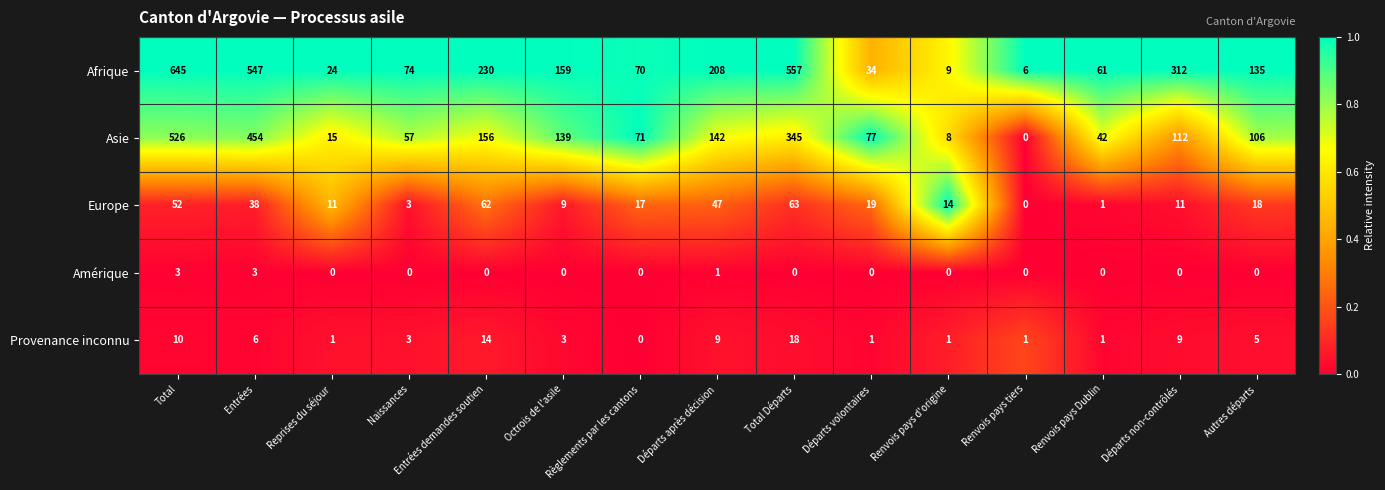

What is the total value across all series at Autres départs?

264